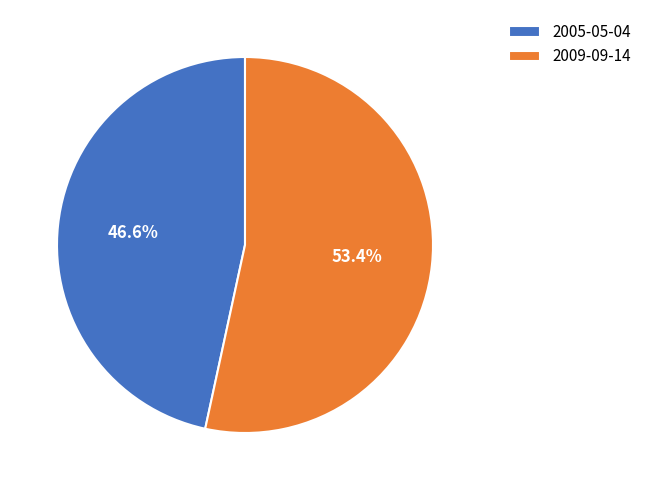

Which slice is the largest?

2009-09-14